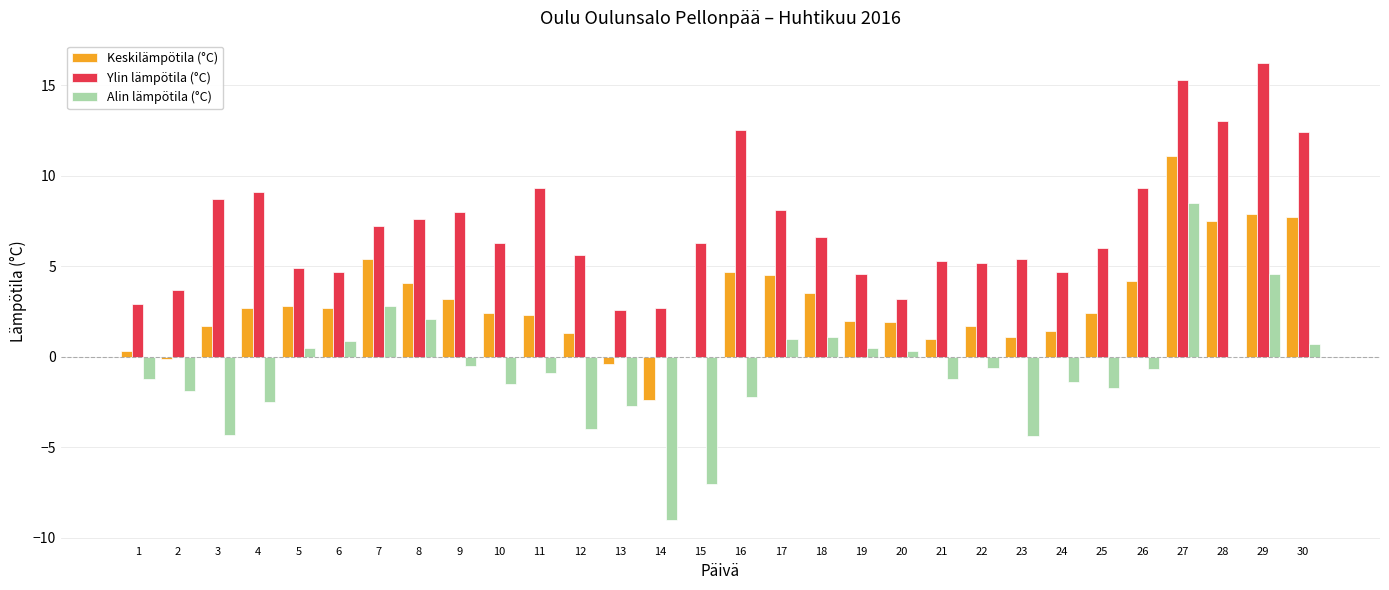

Is it true that Keskilämpötila (°C) equals 3.5 at 18?

True